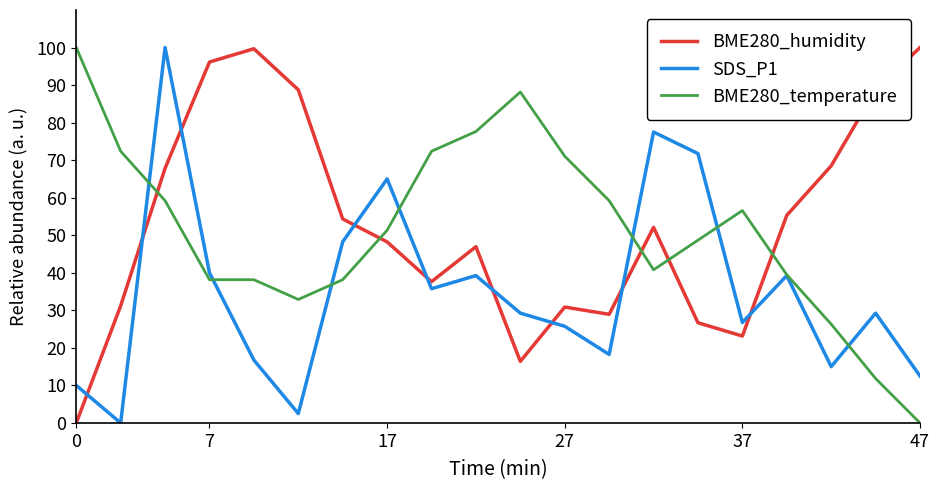

After their last crossing, which series has the higher values: BME280_humidity or SDS_P1?

BME280_humidity